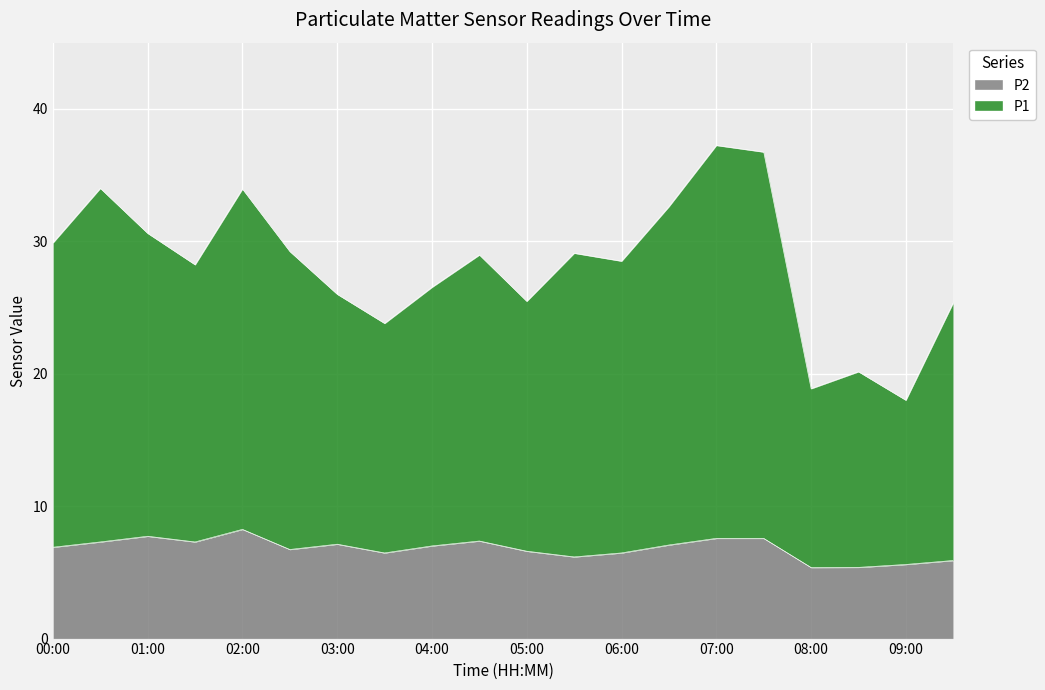

What is the total value across all series at 08:00?

18.9